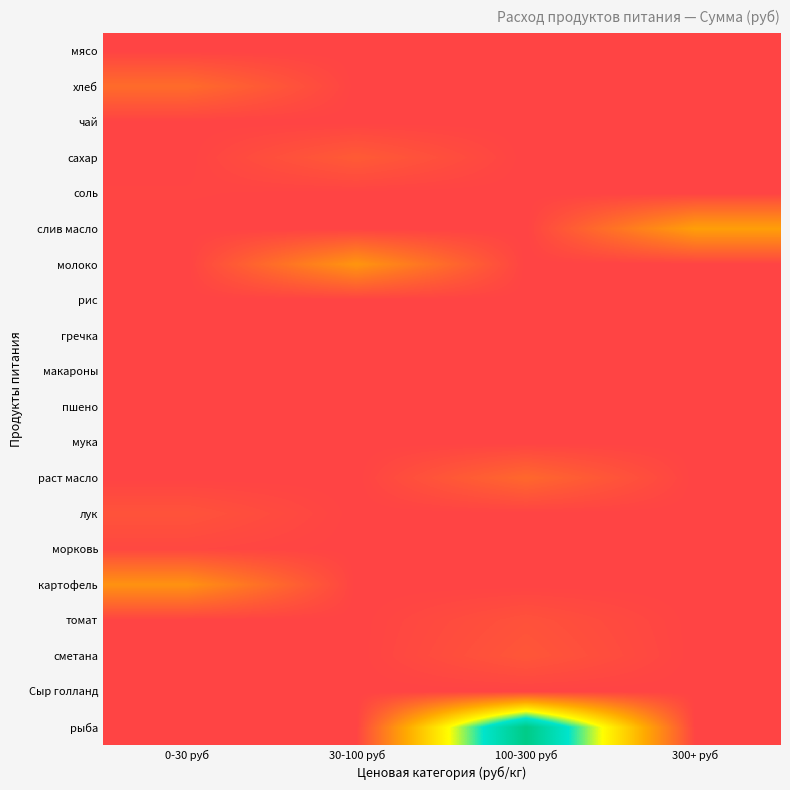

Reading right to left, list all the values displayed in this chart.

мясо: 300+ руб=0.0	100-300 руб=0.0	30-100 руб=0.0	0-30 руб=0.0
хлеб: 300+ руб=0.0	100-300 руб=0.0	30-100 руб=0.0	0-30 руб=818.2
чай: 300+ руб=0.0	100-300 руб=0.0	30-100 руб=0.0	0-30 руб=0.0
сахар: 300+ руб=0.0	100-300 руб=0.0	30-100 руб=472.6	0-30 руб=0.0
соль: 300+ руб=0.0	100-300 руб=0.0	30-100 руб=0.0	0-30 руб=34.4
слив масло: 300+ руб=1885.5	100-300 руб=0.0	30-100 руб=0.0	0-30 руб=0.0
молоко: 300+ руб=0.0	100-300 руб=0.0	30-100 руб=1682.6	0-30 руб=0.0
рис: 300+ руб=0.0	100-300 руб=0.0	30-100 руб=0.0	0-30 руб=0.0
гречка: 300+ руб=0.0	100-300 руб=0.0	30-100 руб=0.0	0-30 руб=0.0
макароны: 300+ руб=0.0	100-300 руб=0.0	30-100 руб=0.0	0-30 руб=0.0
пшено: 300+ руб=0.0	100-300 руб=0.0	30-100 руб=0.0	0-30 руб=0.0
мука: 300+ руб=0.0	100-300 руб=0.0	30-100 руб=0.0	0-30 руб=0.0
раст масло: 300+ руб=0.0	100-300 руб=741.1	30-100 руб=0.0	0-30 руб=0.0
лук: 300+ руб=0.0	100-300 руб=0.0	30-100 руб=0.0	0-30 руб=322.2
морковь: 300+ руб=0.0	100-300 руб=0.0	30-100 руб=0.0	0-30 руб=89.5
картофель: 300+ руб=0.0	100-300 руб=0.0	30-100 руб=0.0	0-30 руб=1611.0
томат: 300+ руб=0.0	100-300 руб=294.1	30-100 руб=0.0	0-30 руб=0.0
сметана: 300+ руб=0.0	100-300 руб=386.6	30-100 руб=0.0	0-30 руб=0.0
Сыр голланд: 300+ руб=0.0	100-300 руб=0.0	30-100 руб=0.0	0-30 руб=0.0
рыба: 300+ руб=0.0	100-300 руб=6981.0	30-100 руб=0.0	0-30 руб=0.0